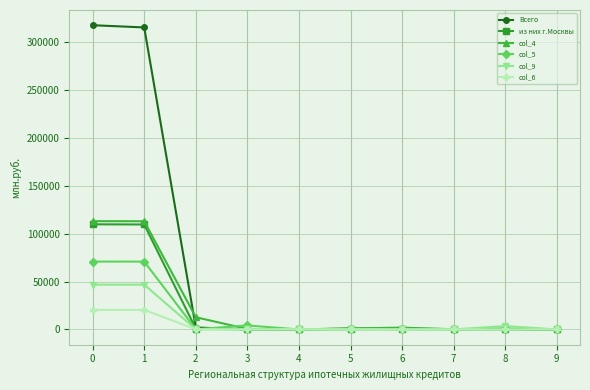

Between 1 and 4, which series saw the biggest shift?

Всего